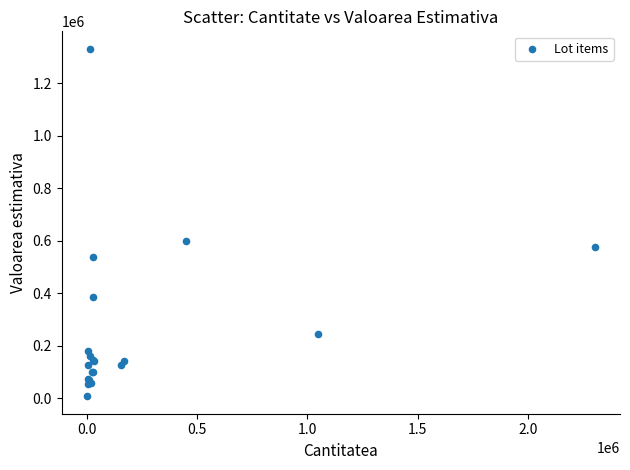

What Y value in the scatter plot is closest to 669611?

597397